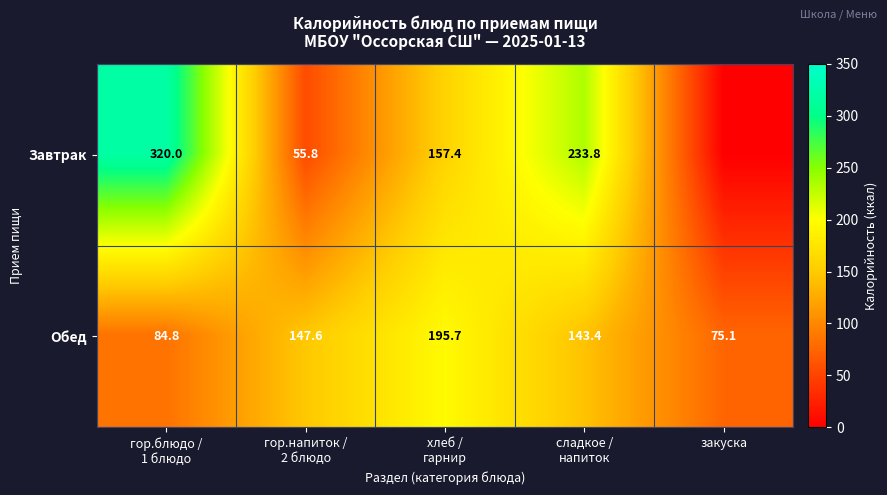

What is the difference between the maximum and minimum values in the Обед series?

120.6